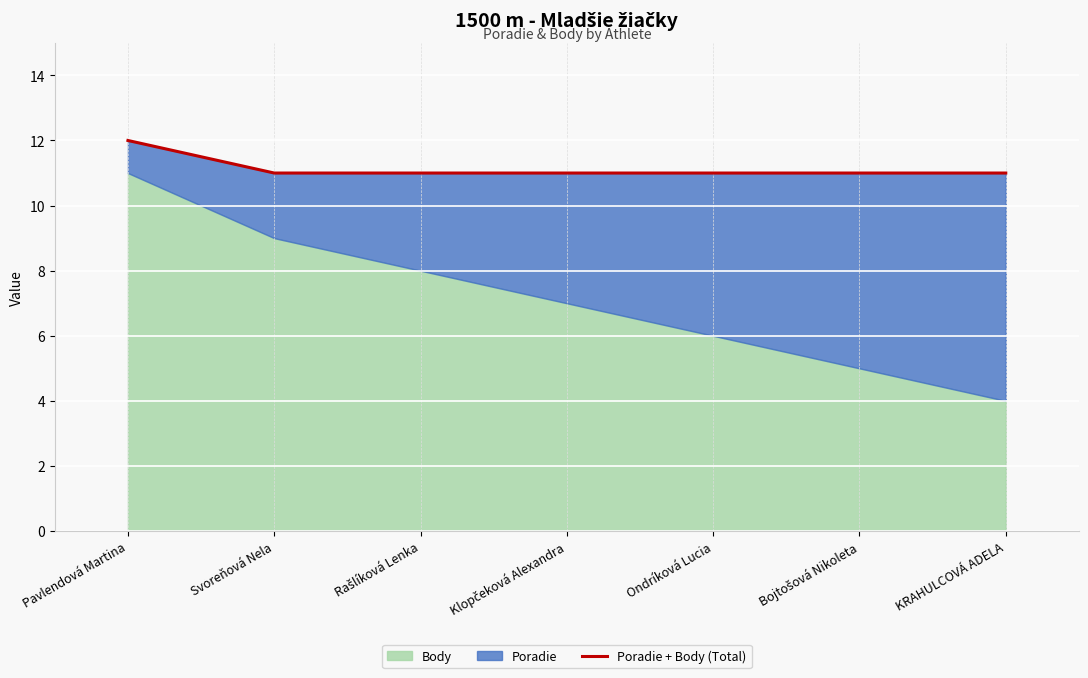

Reading left to right, list all the values displayed in this chart.

12	11	11	11	11	11	11